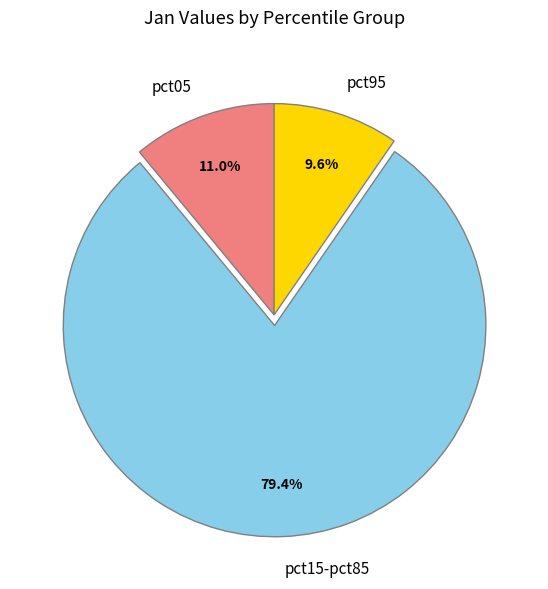

To the nearest percent, what is the difference between the largest and smallest slice percentages?

70%